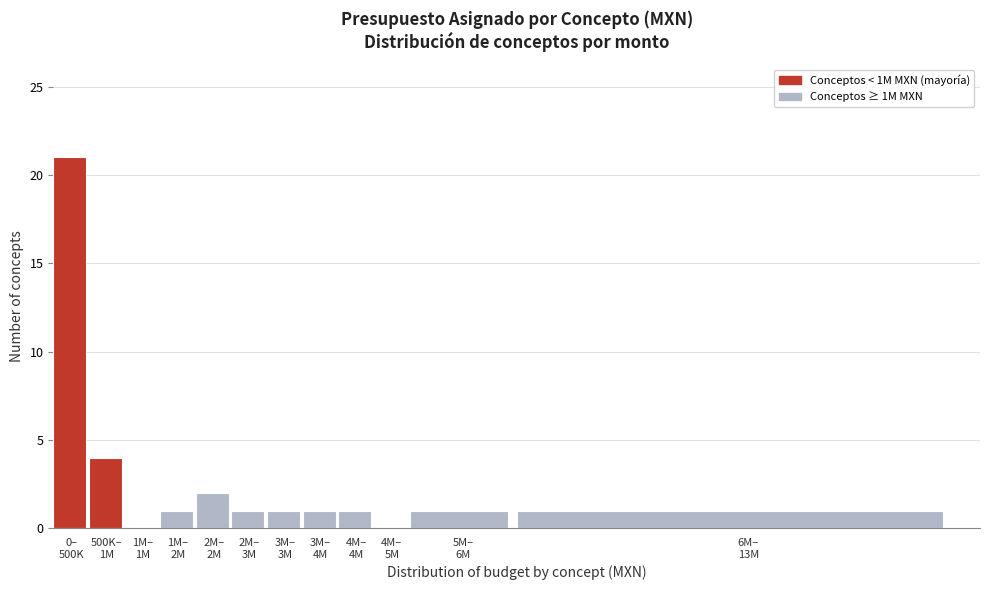

What is the greatest value displayed?

21